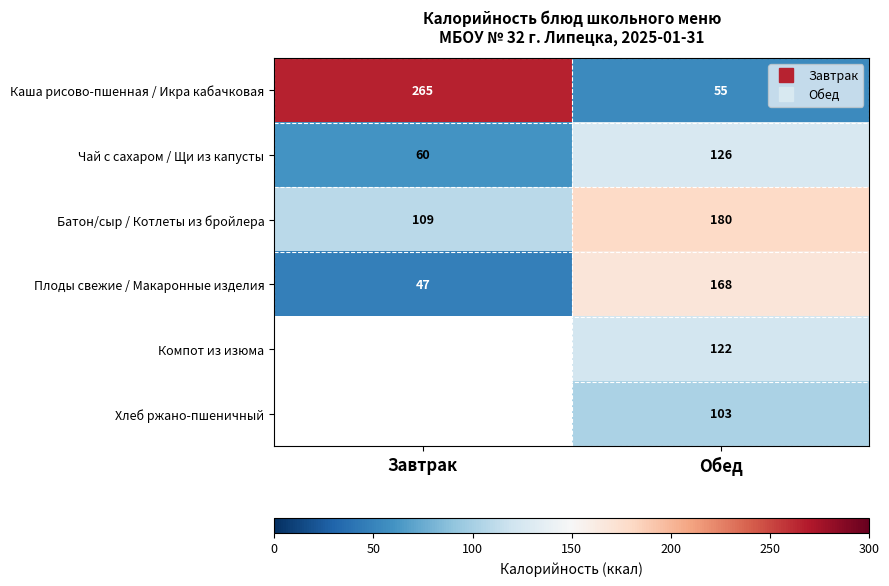

Where is Батон/сыр / Котлеты из бройлера nearest to the value 144?

Завтрак